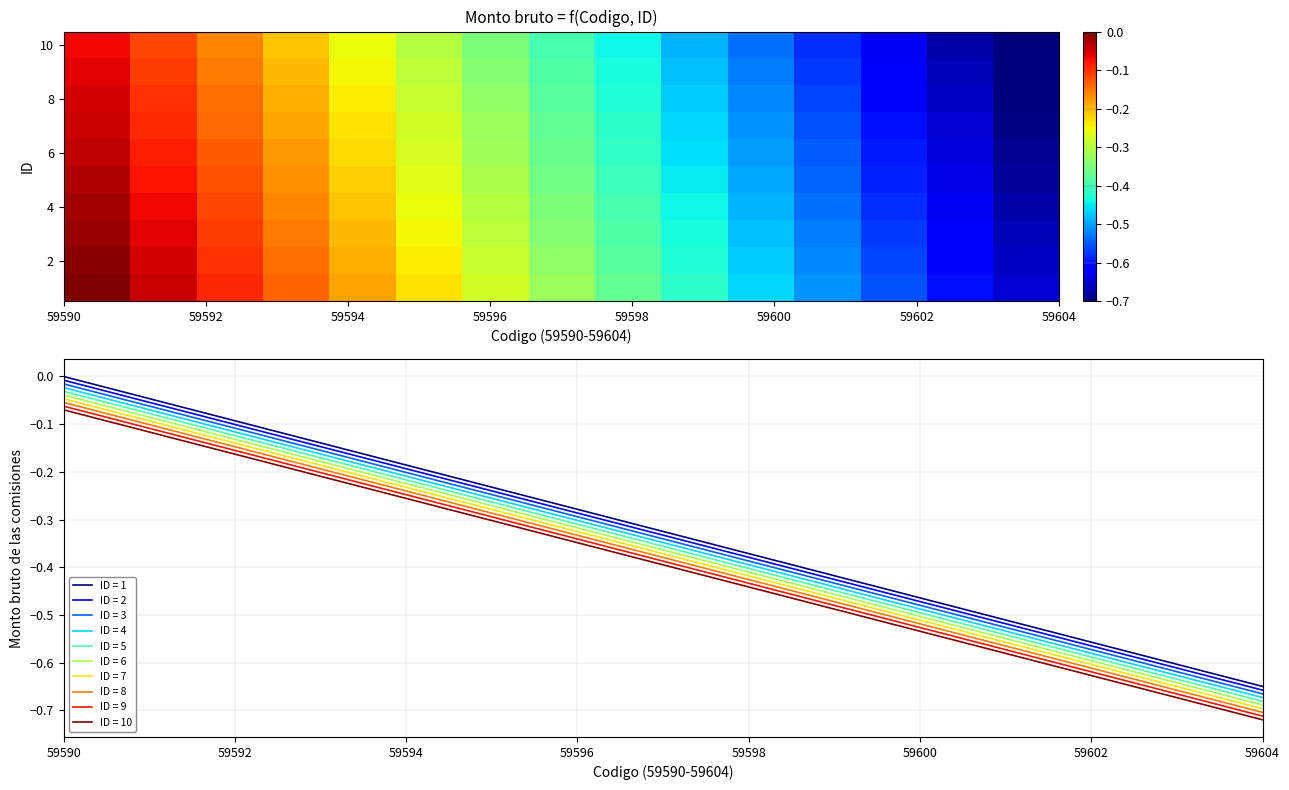

Is the value of ID = 1 at 59596 greater than the value of ID = 10 at 59600?

Yes